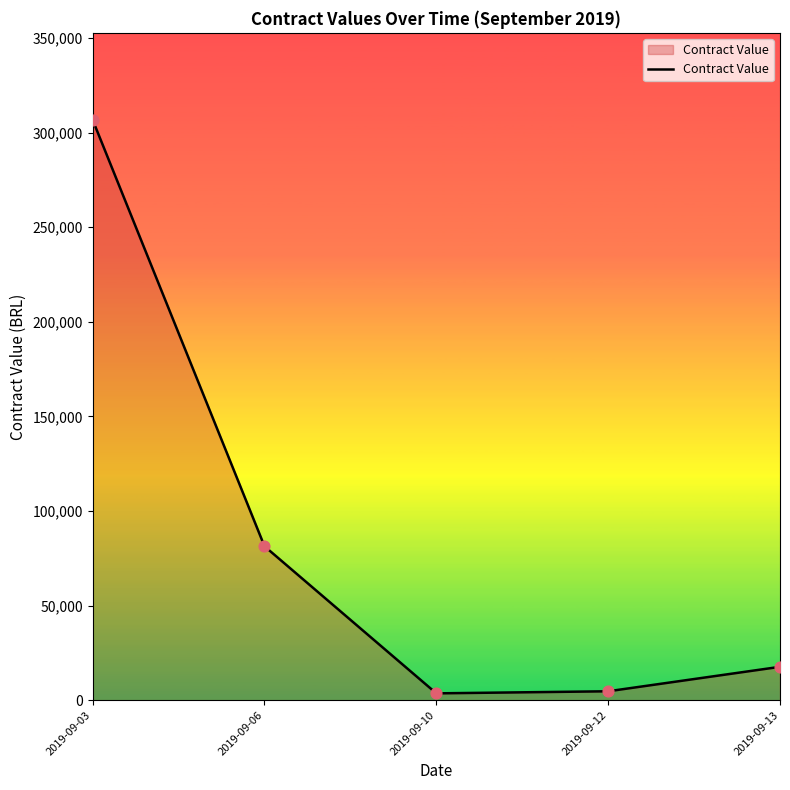

What is the change in value from 2019-09-06 to 2019-09-12?

-76631.5